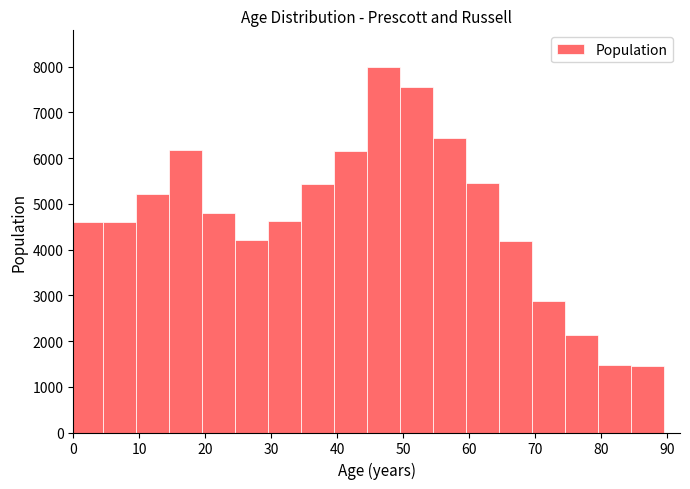

Which range on the x-axis has the tallest bar?

44.5 to 49.5